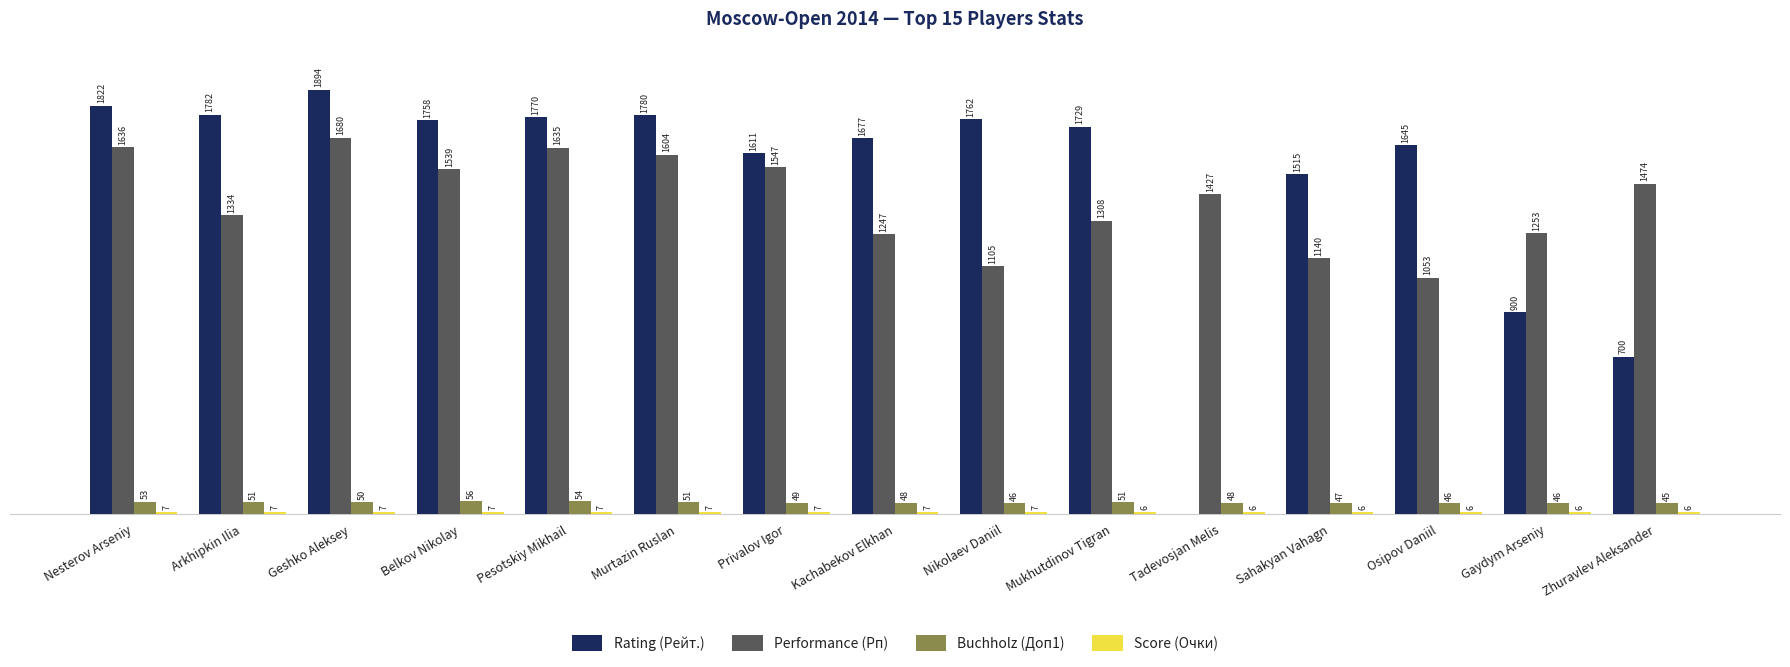

At which category is the sum across all series the highest?

Geshko Aleksey